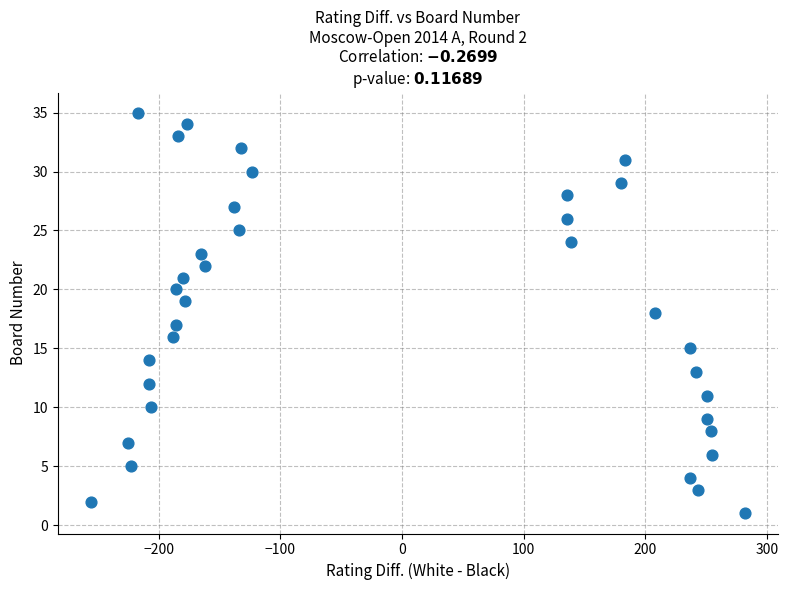

What is the range of X values (max minus min)?

538